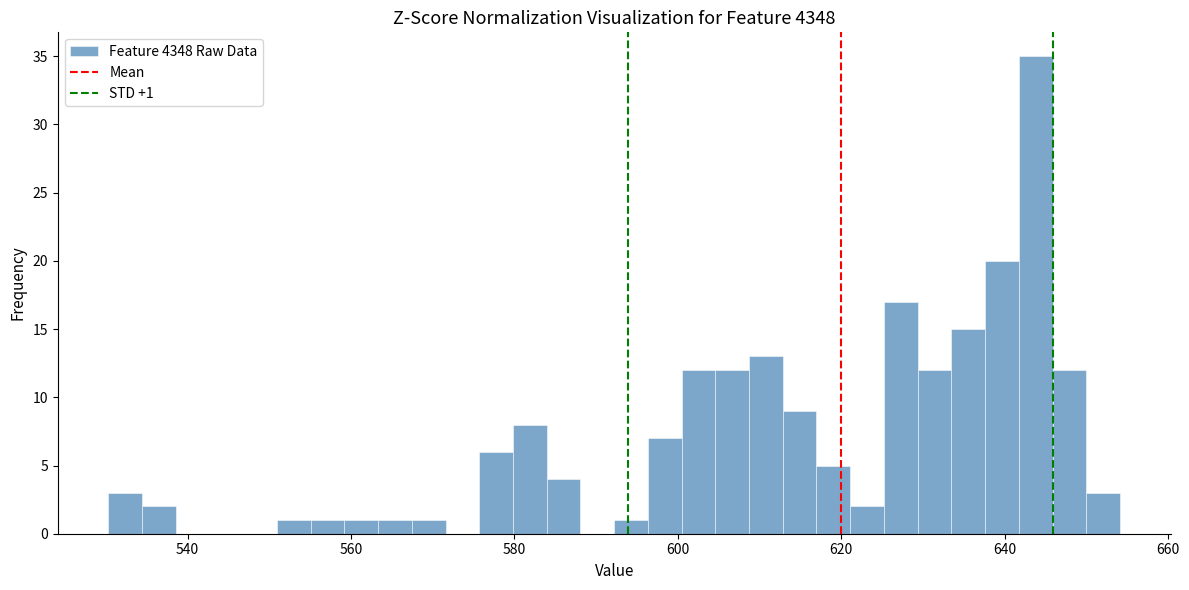

Around what value on the x-axis is the tallest bar? Give the approximate position of its centre, as read against the axis.

644